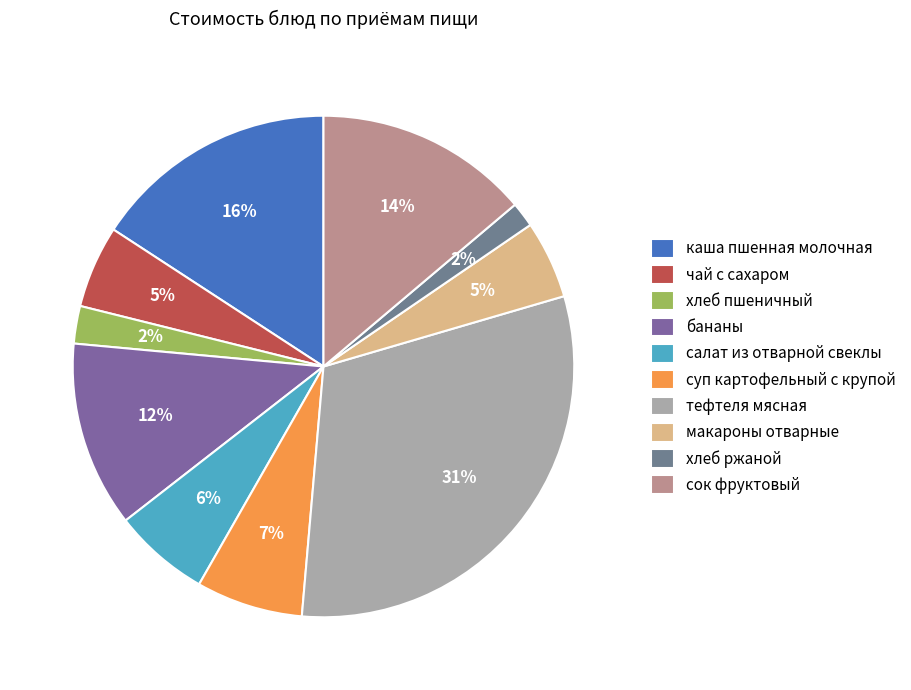

True or false: хлеб пшеничный accounts for 14% of the total.

False